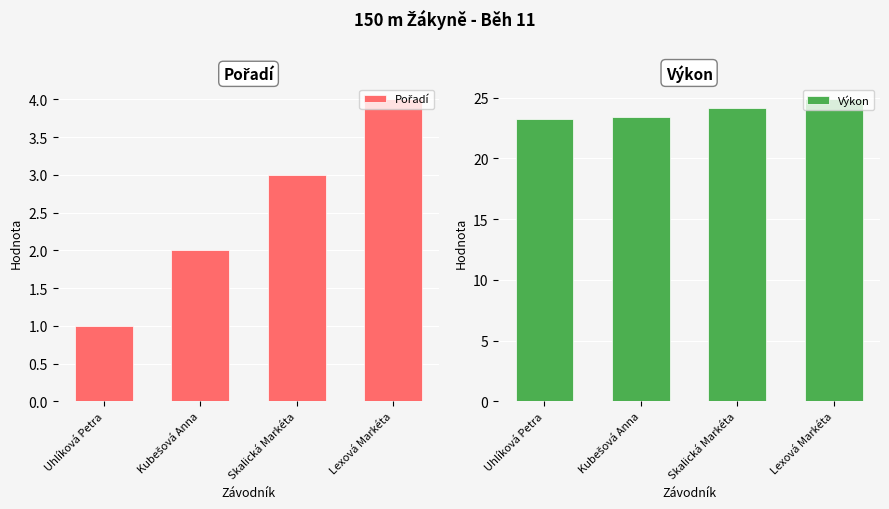

How many Výkon values are between 23 and 24?

2